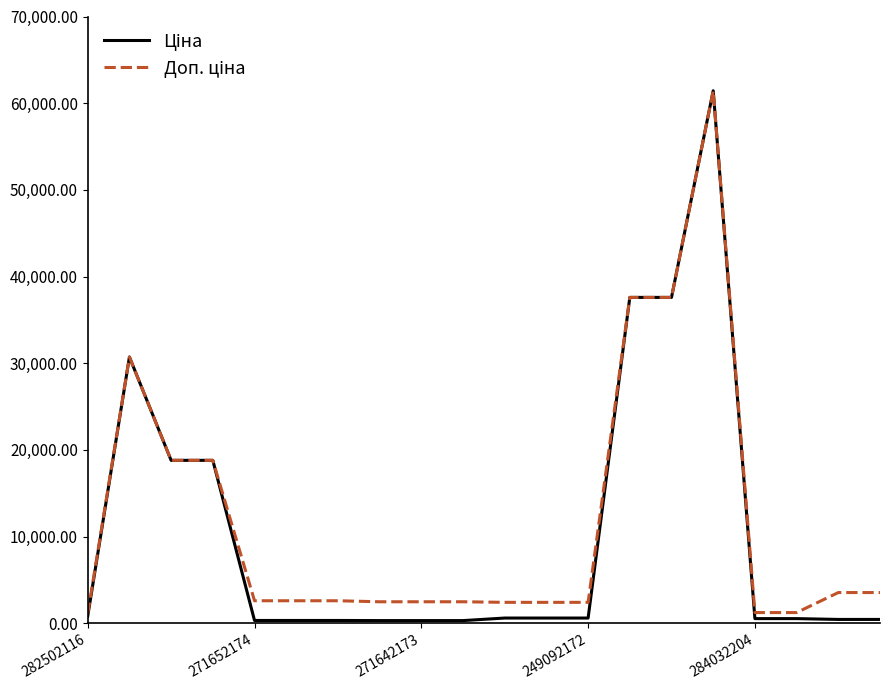

What is the maximum value shown in the chart?

61434.3